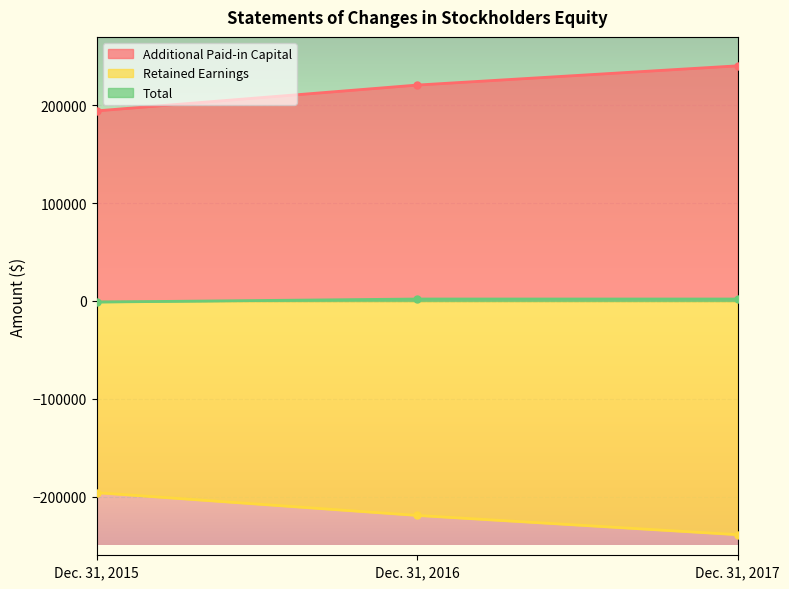

List the series in order of their overall mean, lowest first.

Retained Earnings, Total, Additional Paid-in Capital